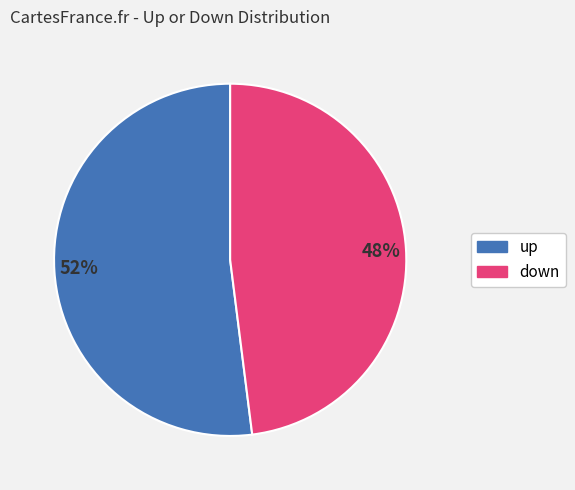

What is the majority slice?

52%